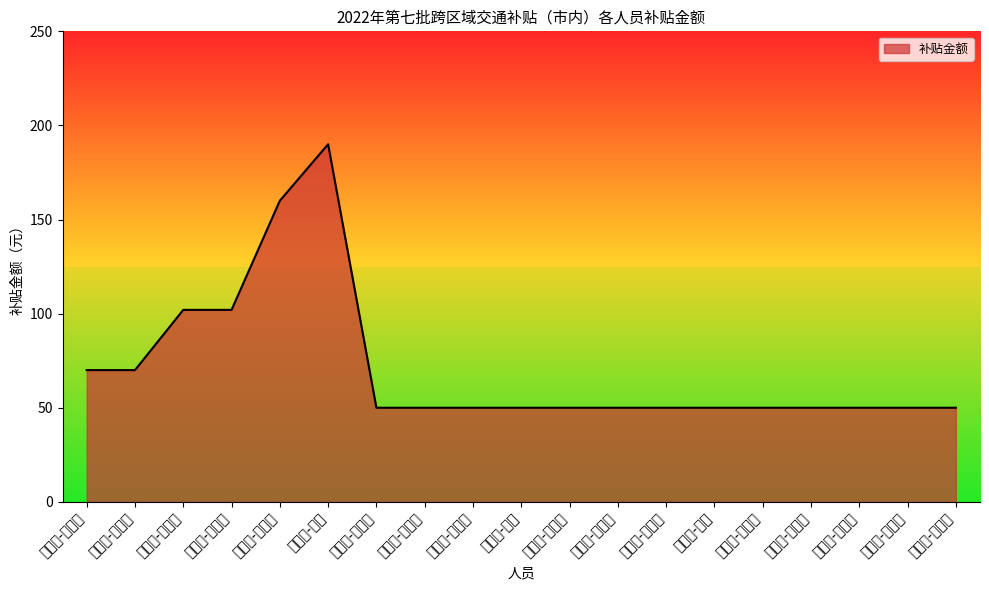

How many values are between 50 and 70?

15